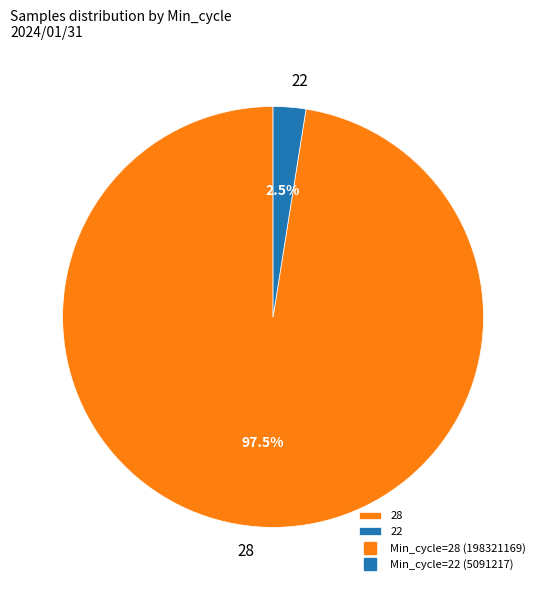

What is the ratio of the value at 28 to the value at 22?

39.0